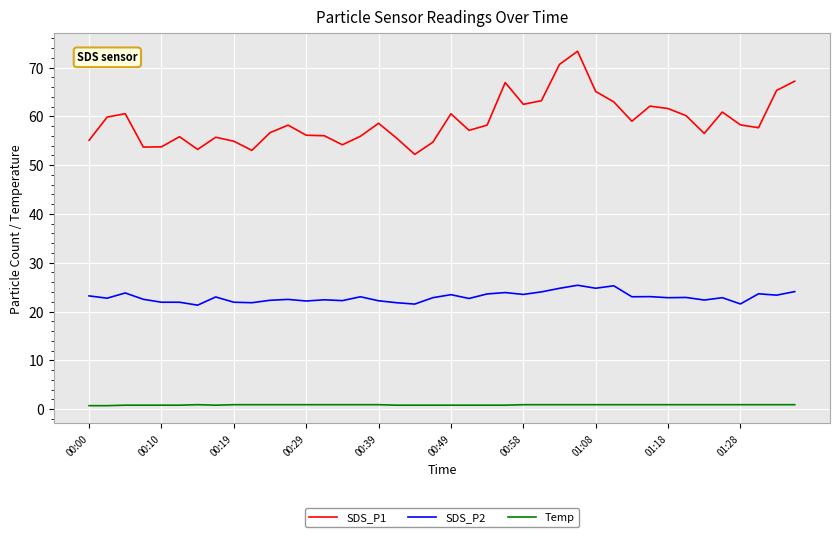

At how many categories does at least one series exceed 31?

40